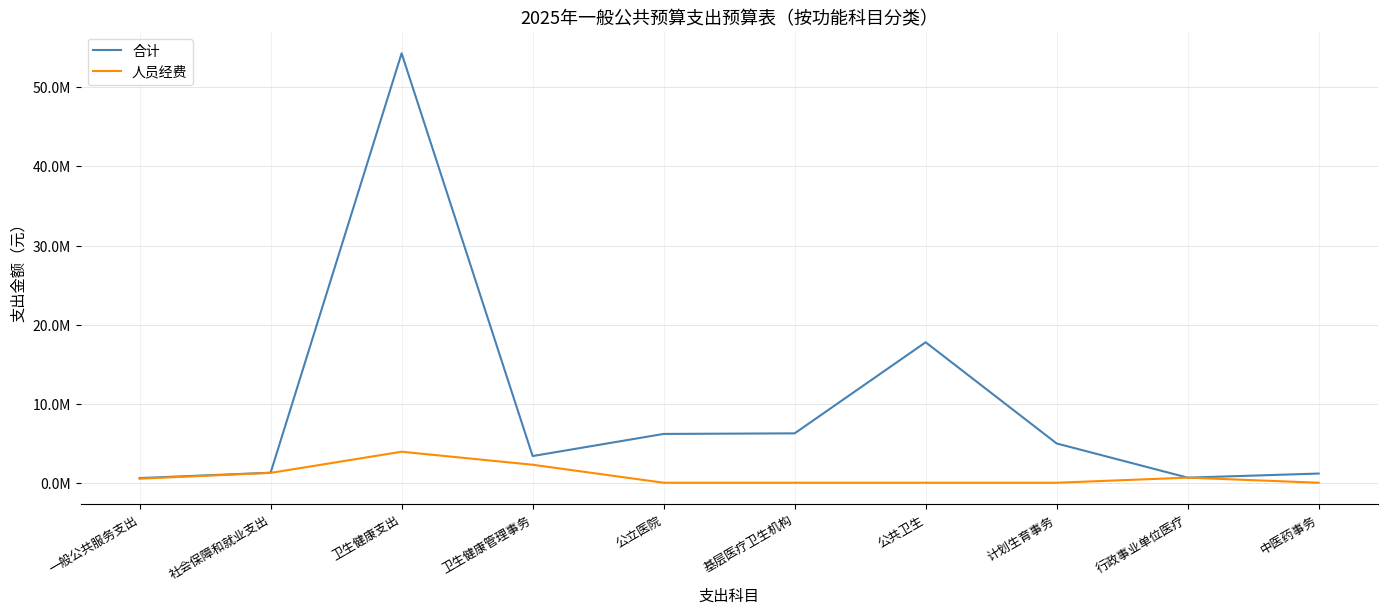

True or false: 合计 and 人员经费 cross at least once.

False